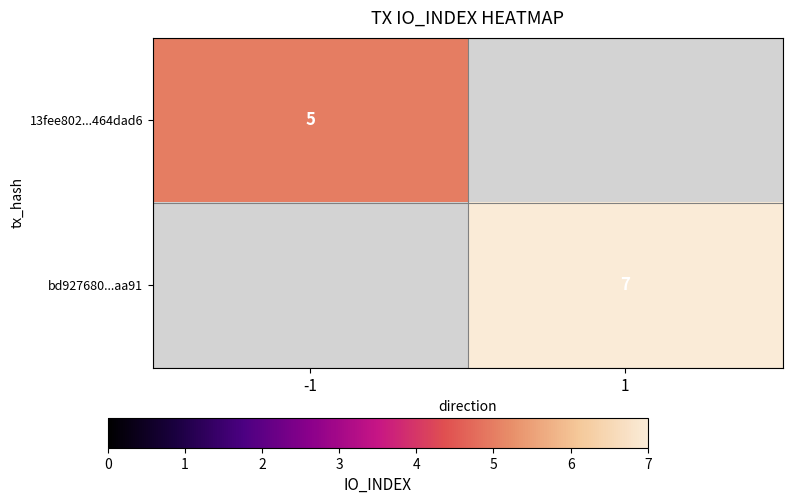

The value of 13fee802...464dad6 at -1 is 7. True or false?

False